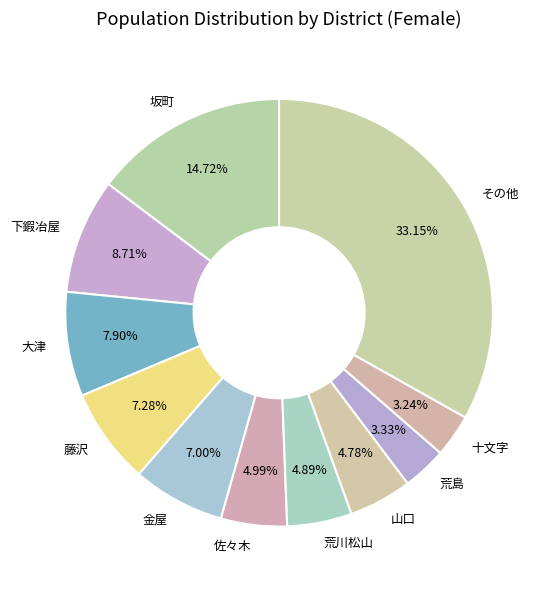

Which slice is the largest?

その他